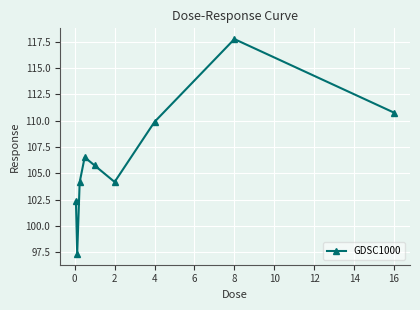

How many points are higher than both their immediate neighbors (excluding endpoints)?

2